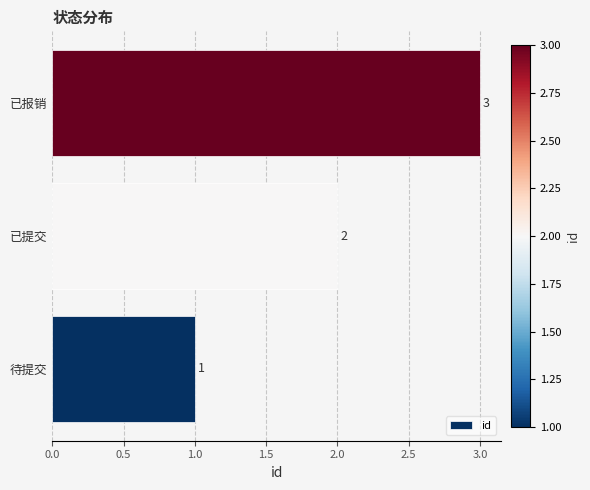

What is the sum of the values at 已提交 and 待提交?

3